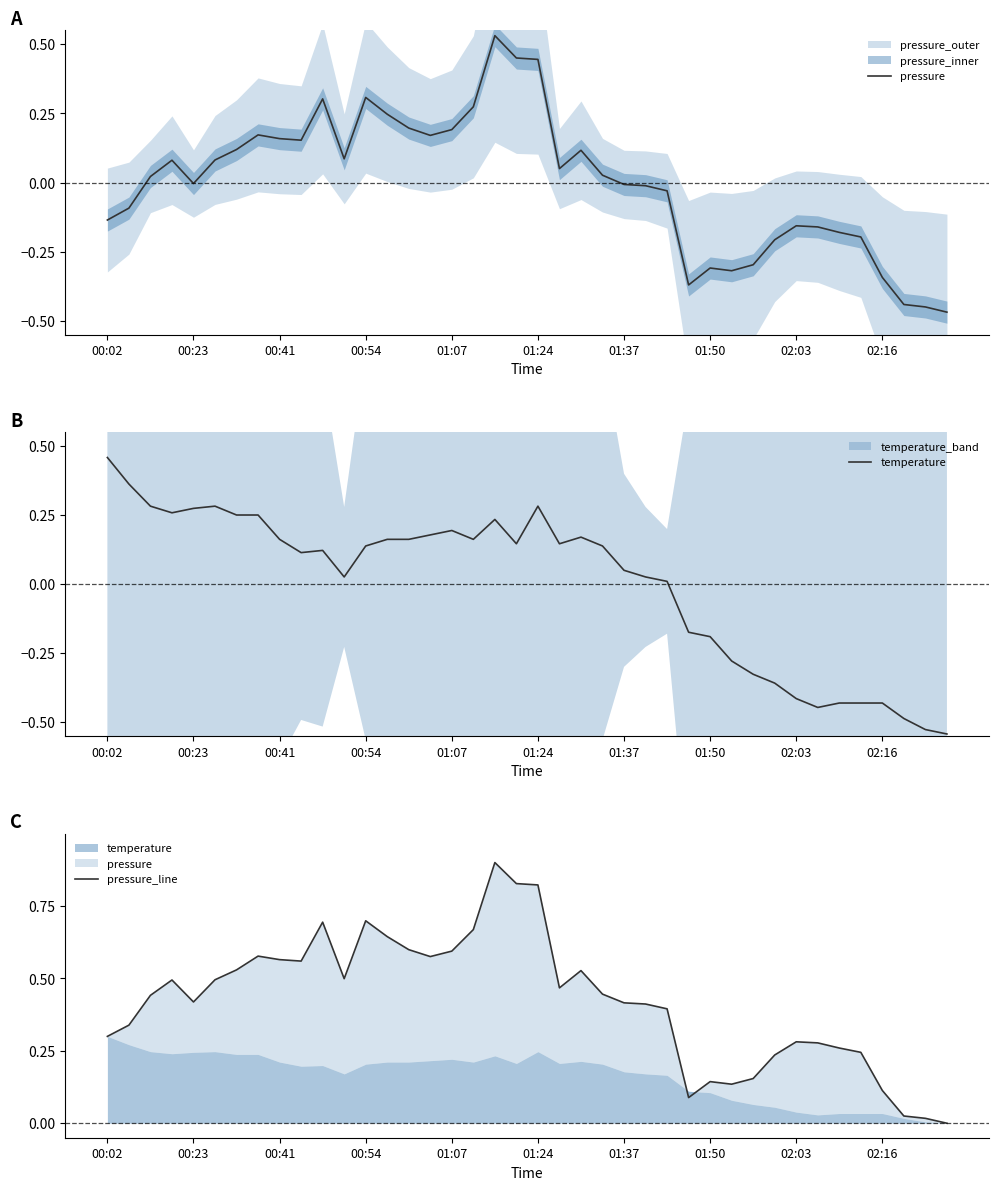

Rank the series at 25 from highest to lowest value.

pressure_line, temperature, pressure